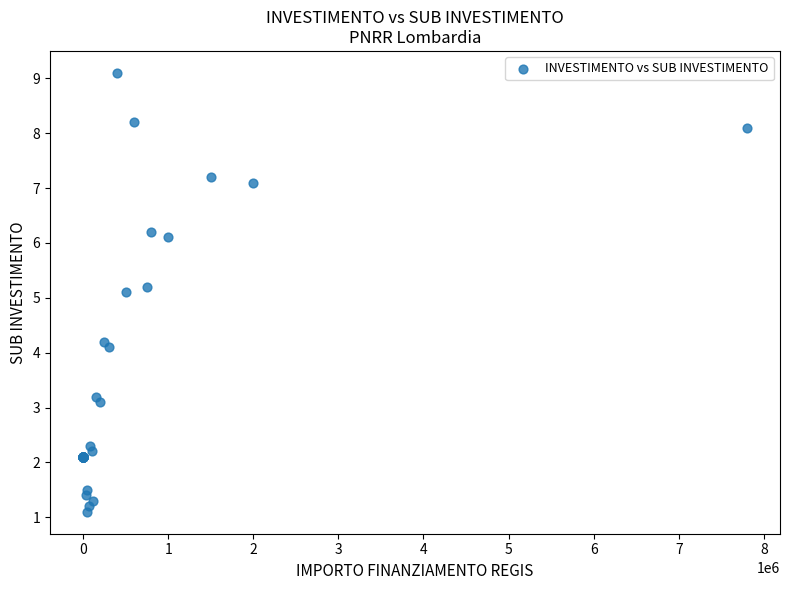

What Y value in the scatter plot is closest to 5?

5.1